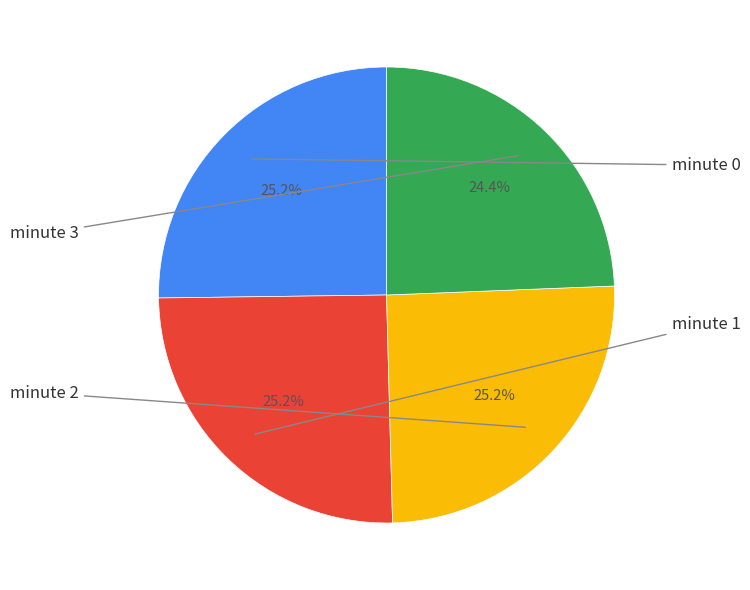

Is there a majority slice in this chart?

No